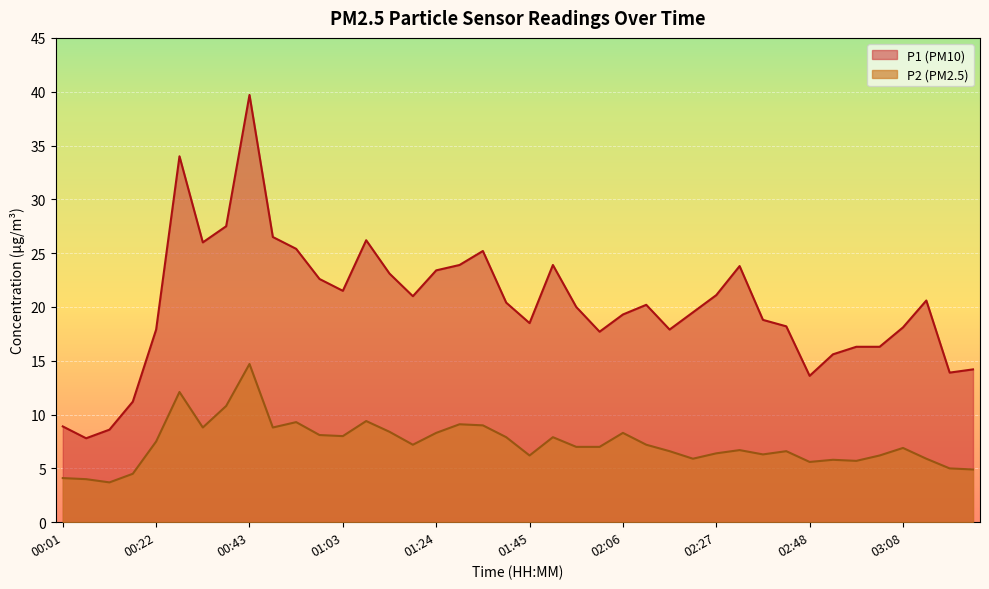

Which label corresponds to the smallest value in the chart?

00:12